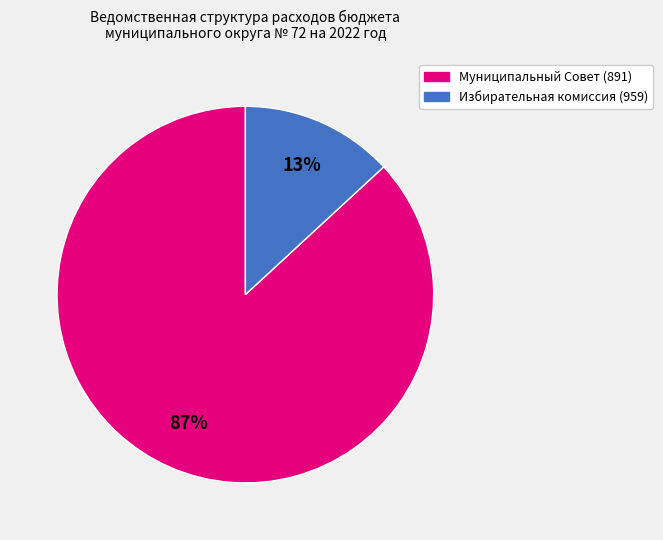

Which slice is the largest?

Муниципальный Совет (891)